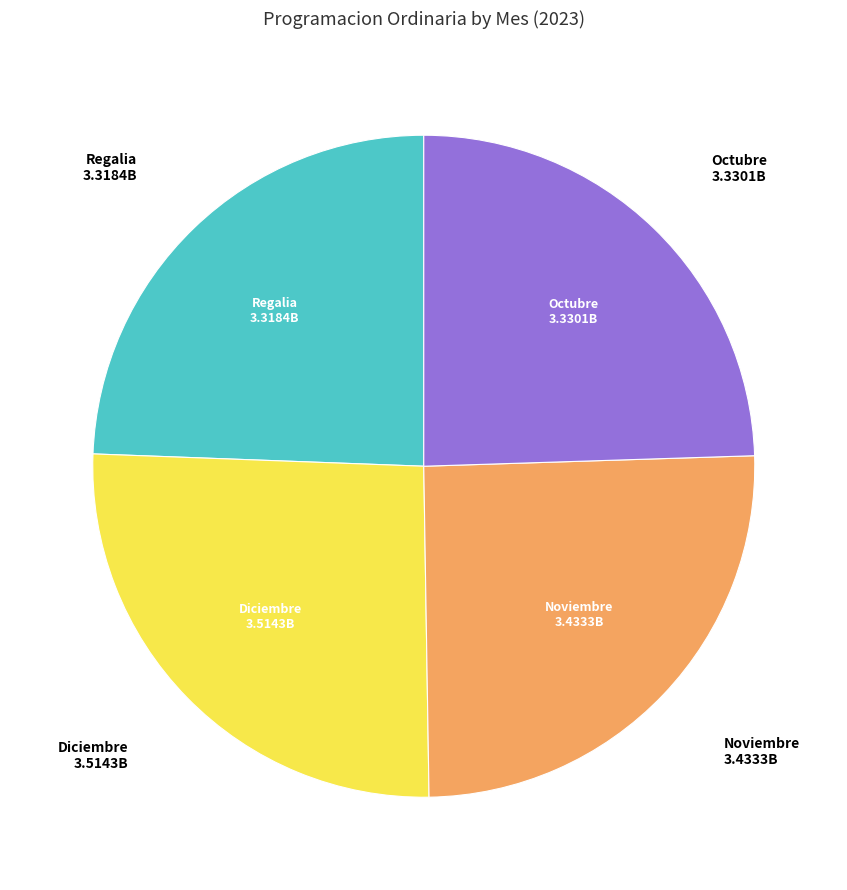

What is the ratio of the value at Noviembre to the value at Regalia?

1.0